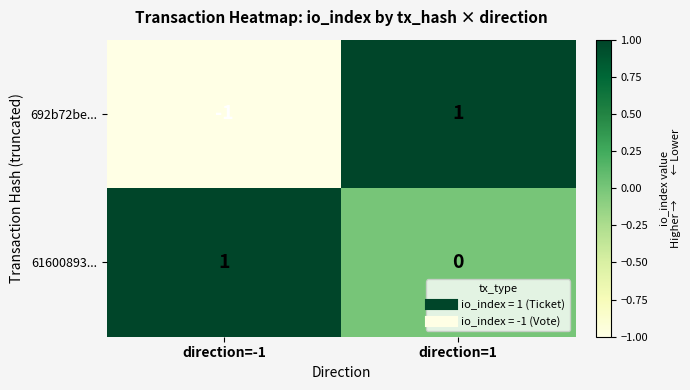

Rank the series at direction=-1 from lowest to highest value.

692b72be..., 61600893...